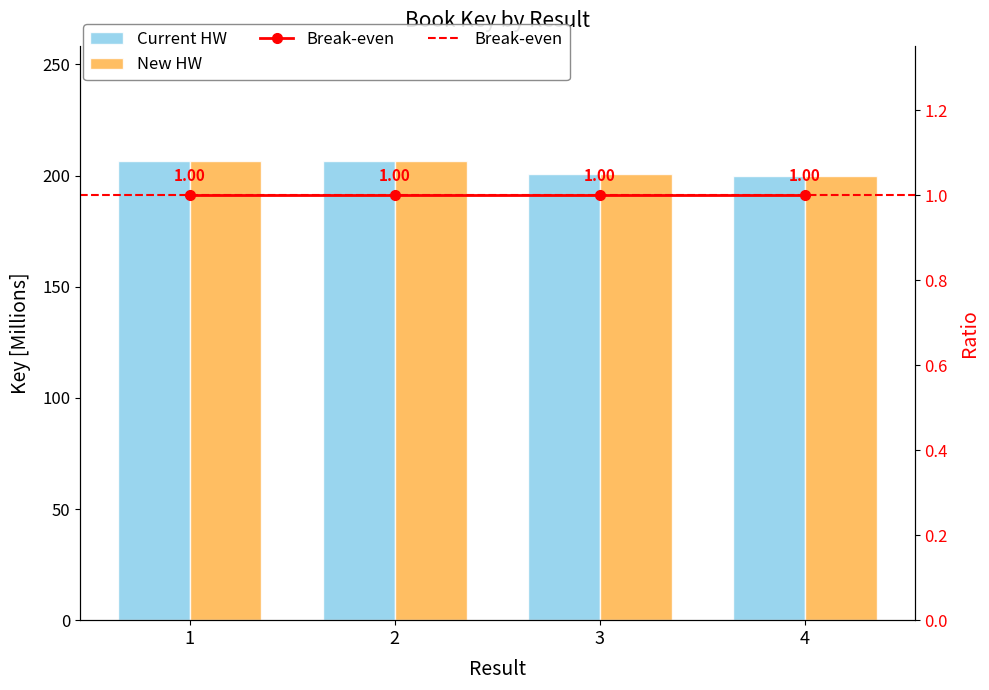

Is it true that Break-even equals 0.7 at 3?

False